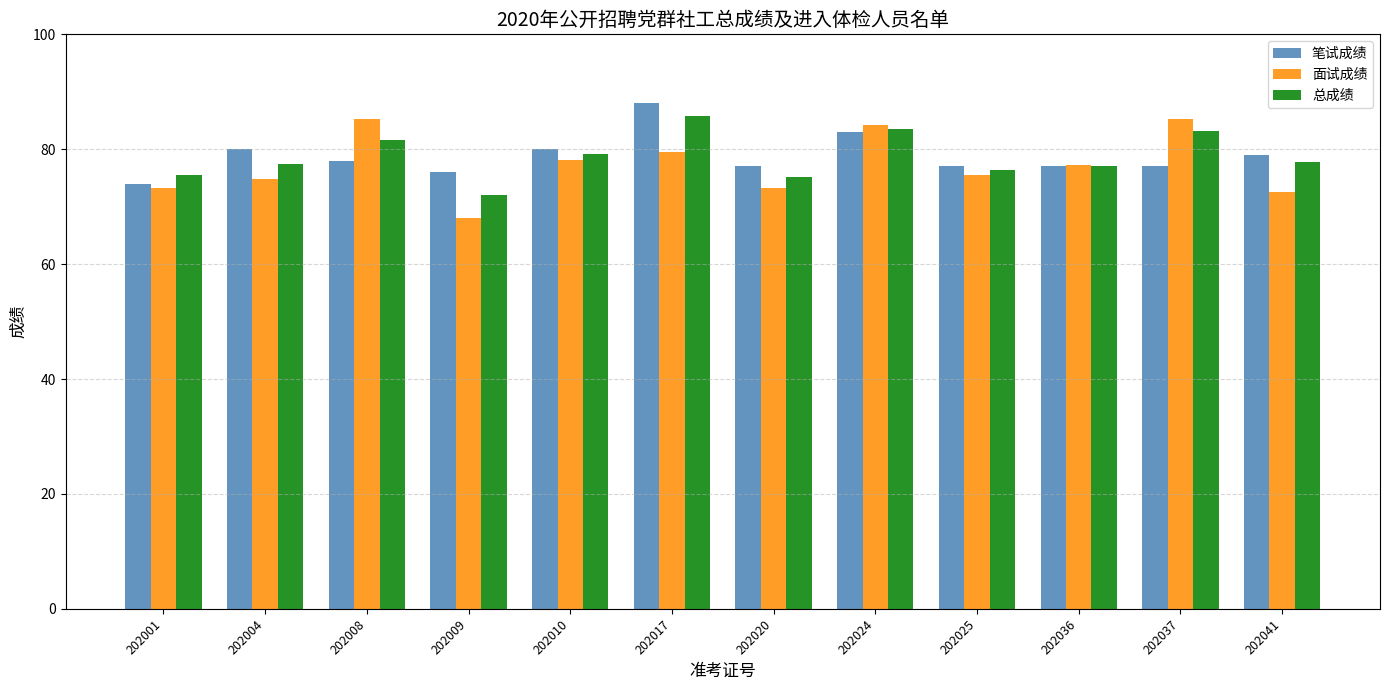

What is the sum of the 笔试成绩 values at 202041 and 202008?

157.0